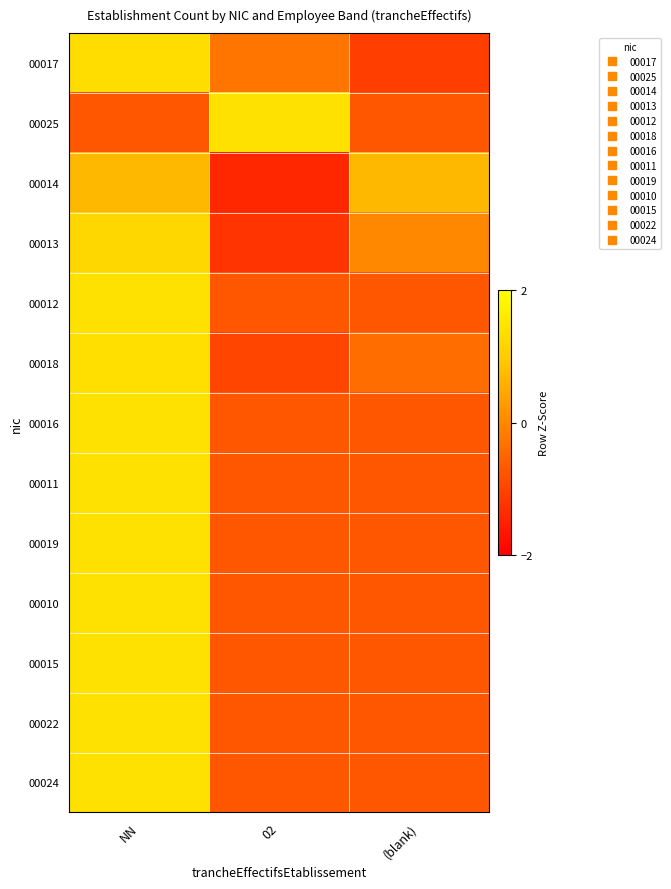

How many categories are shown in the chart?

3